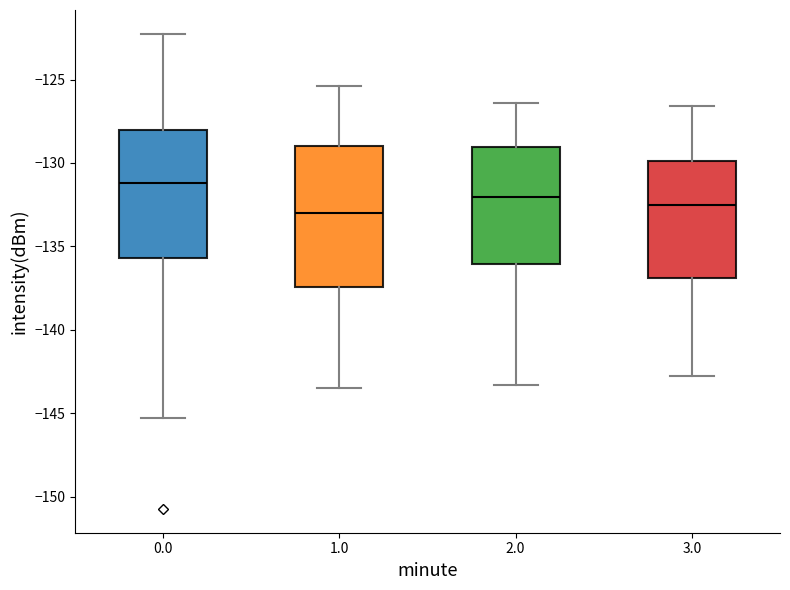

Reading left to right, read every box against the y-axis: the position of its median line, the range the box covers, and the ends of its whiskers. The values are not printed on the chart, so give them approximately, as read against the axis.

0.0: median -131.0, box -135.5 to -128.0, whiskers -145.5 to -122.5
1.0: median -133.0, box -137.5 to -129.0, whiskers -143.5 to -125.5
2.0: median -132.0, box -136.0 to -129.0, whiskers -143.5 to -126.5
3.0: median -132.5, box -137.0 to -130.0, whiskers -143.0 to -126.5